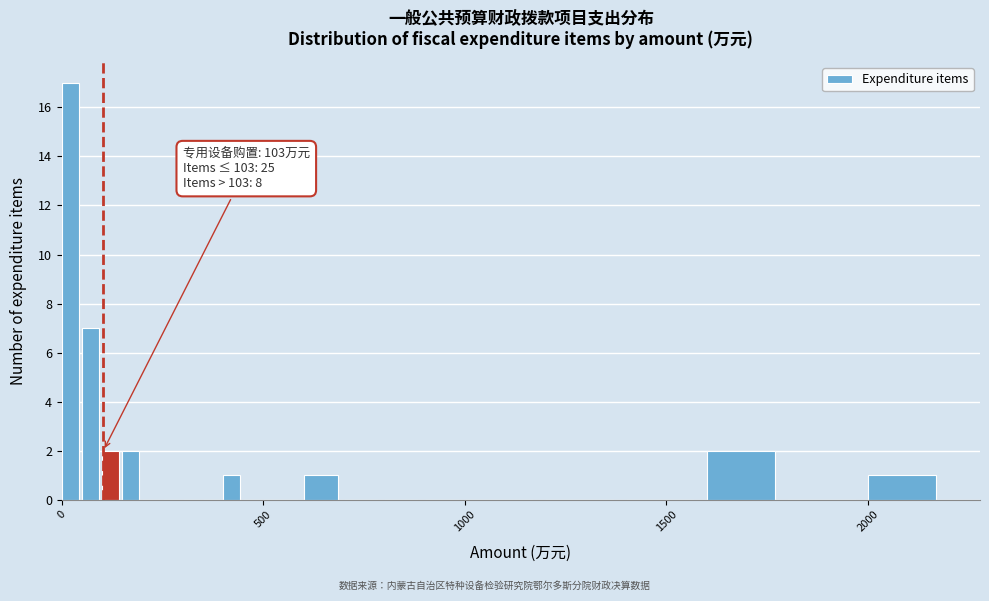

Read against the x-axis, roughly where is the centre of the tallest bar?

0